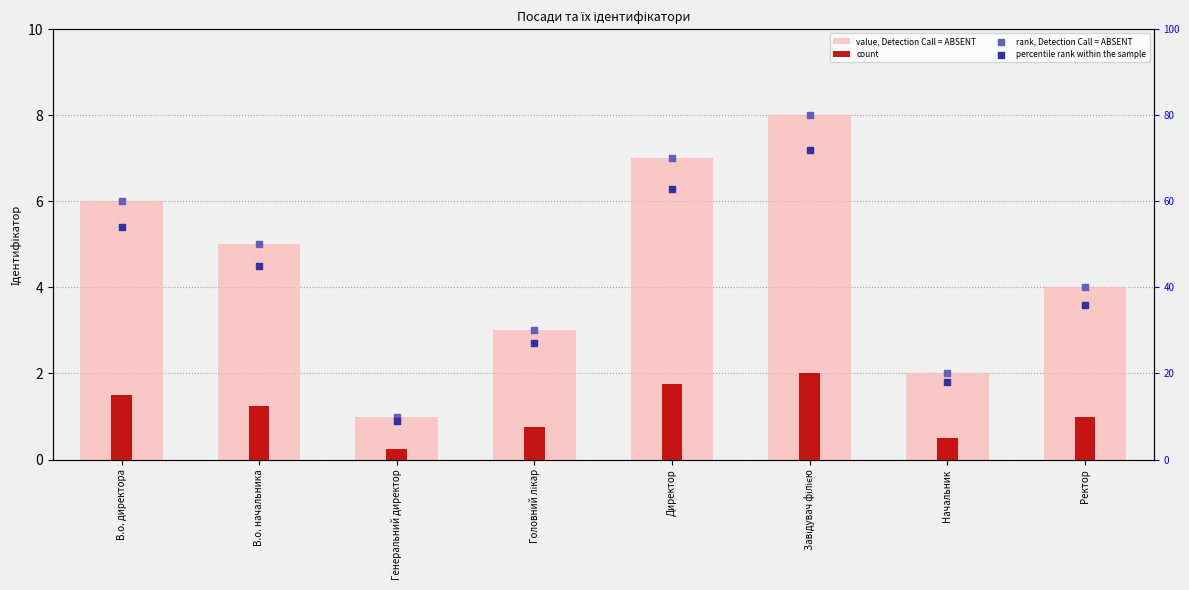

Is the value of count at В.о. начальника greater than the value of value, Detection Call = ABSENT at Завідувач філією?

No